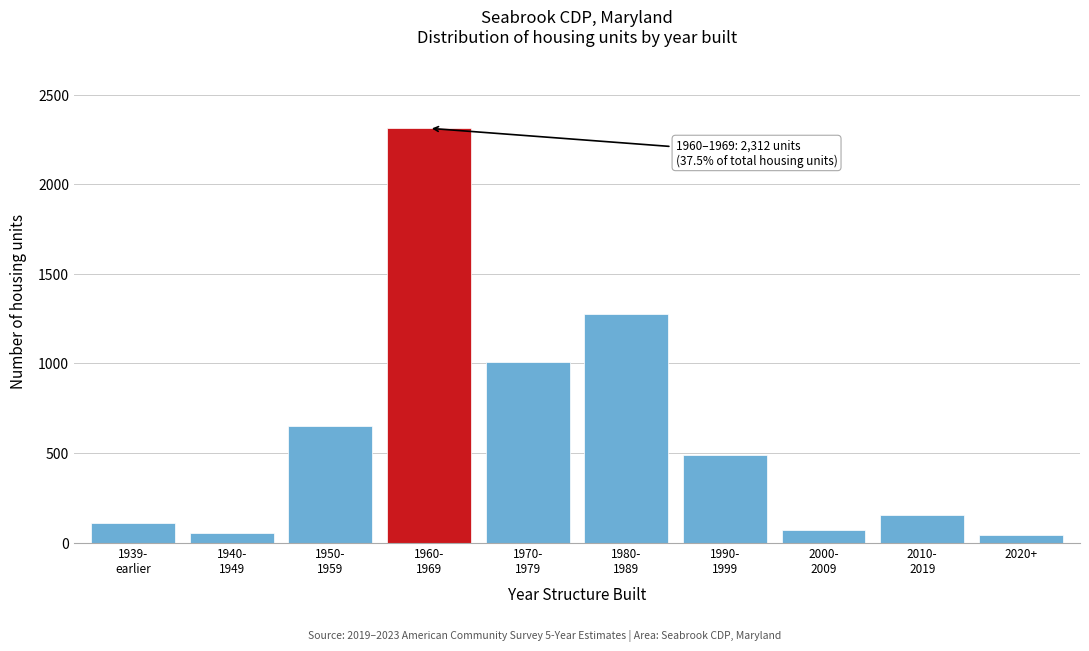

What is the greatest value displayed?

2312